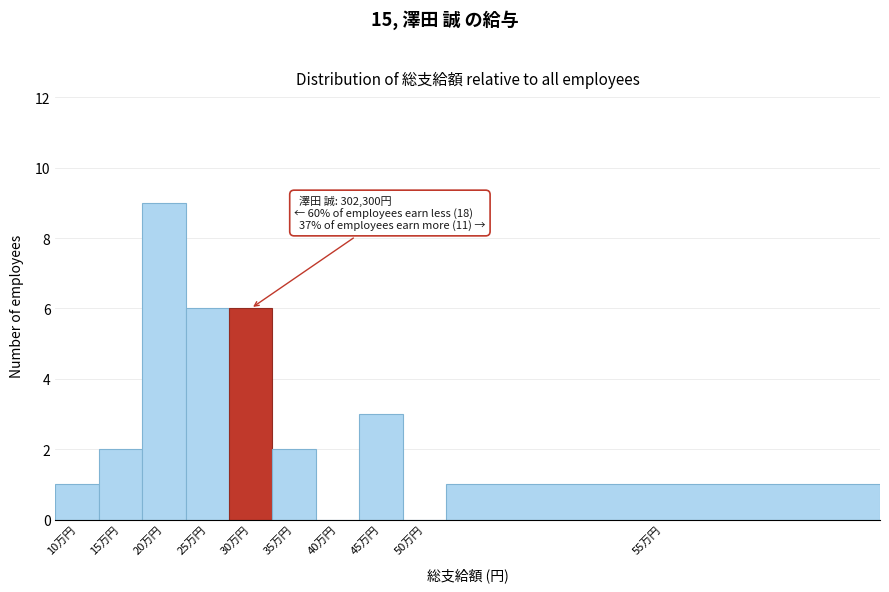

Reading right to left, list all the values displayed in this chart.

55万円=1	50万円=0	45万円=3	40万円=0	35万円=2	30万円=6	25万円=6	20万円=9	15万円=2	10万円=1